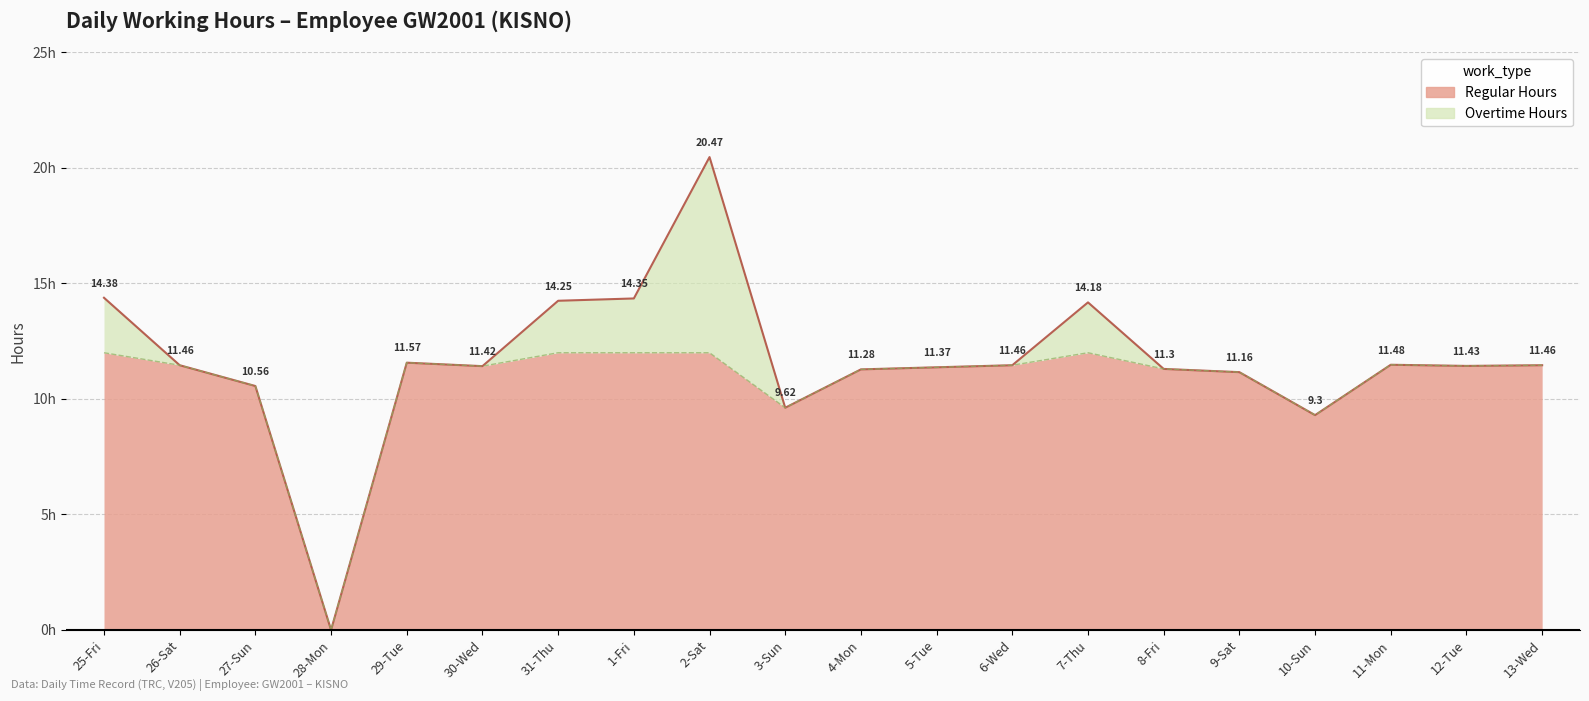

Rank the categories by value from highest to lowest.

2-Sat, 25-Fri, 1-Fri, 31-Thu, 7-Thu, 29-Tue, 11-Mon, 26-Sat, 6-Wed, 13-Wed, 12-Tue, 30-Wed, 5-Tue, 8-Fri, 4-Mon, 9-Sat, 27-Sun, 3-Sun, 10-Sun, 28-Mon